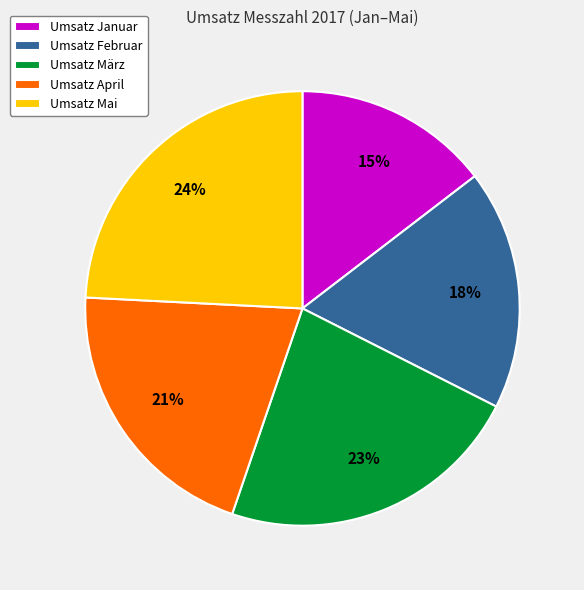

To the nearest percent, what percentage of the pie is Umsatz Januar?

15%